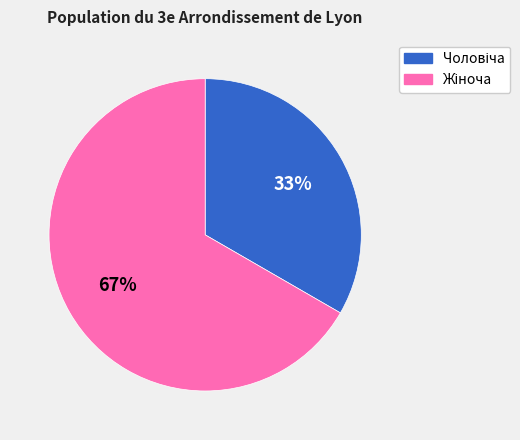

To the nearest percent, what is the average slice percentage?

50%